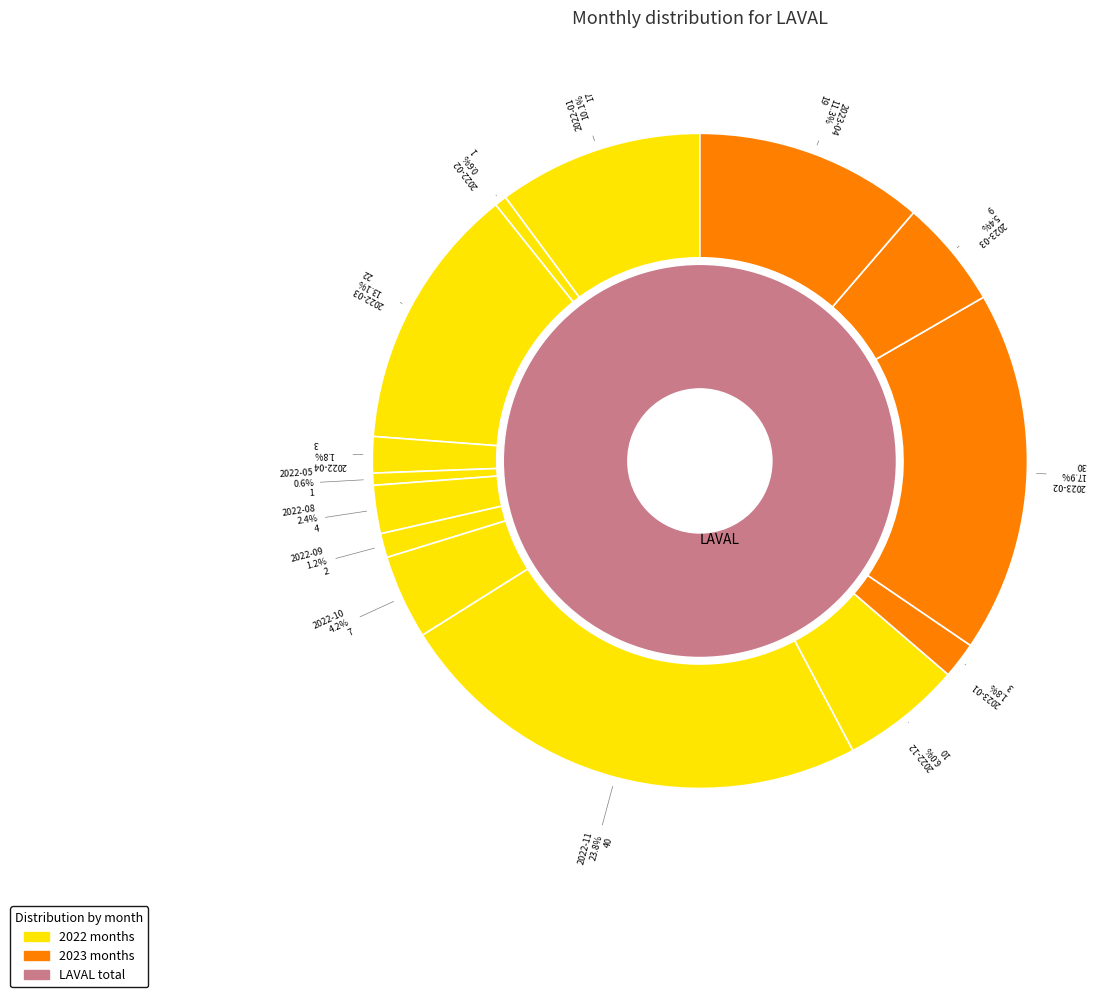

Which category has the biggest portion of the pie?

2022-11